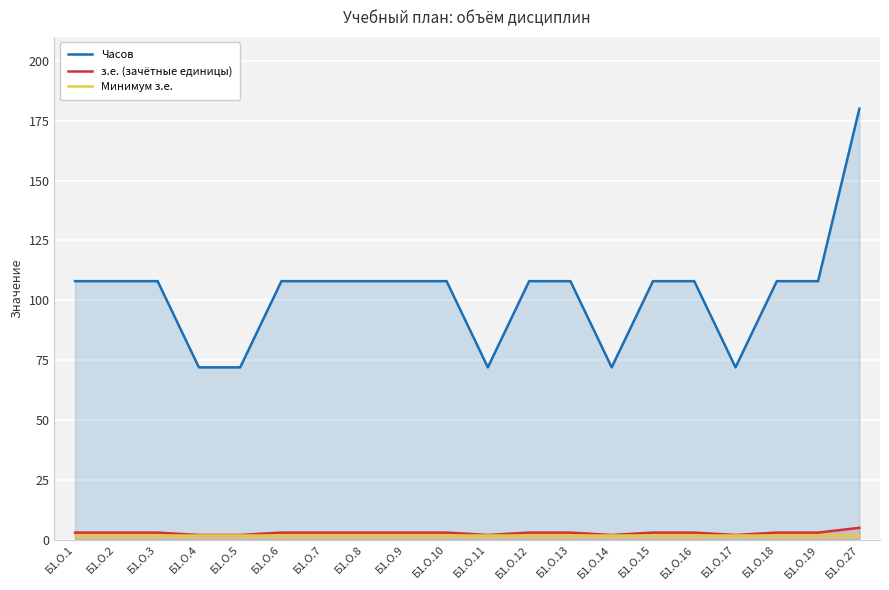

True or false: з.е. (зачётные единицы) has a value of 5 at Б1.О.27.

True